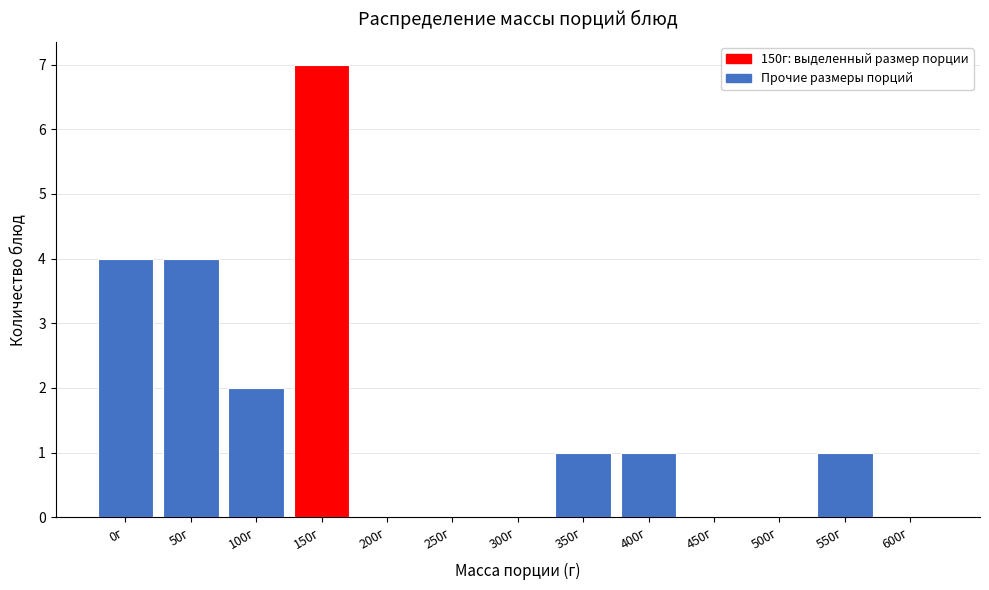

Reading right to left, extract all data points from this chart.

600г=0	550г=1	500г=0	450г=0	400г=1	350г=1	300г=0	250г=0	200г=0	150г=7	100г=2	50г=4	0г=4